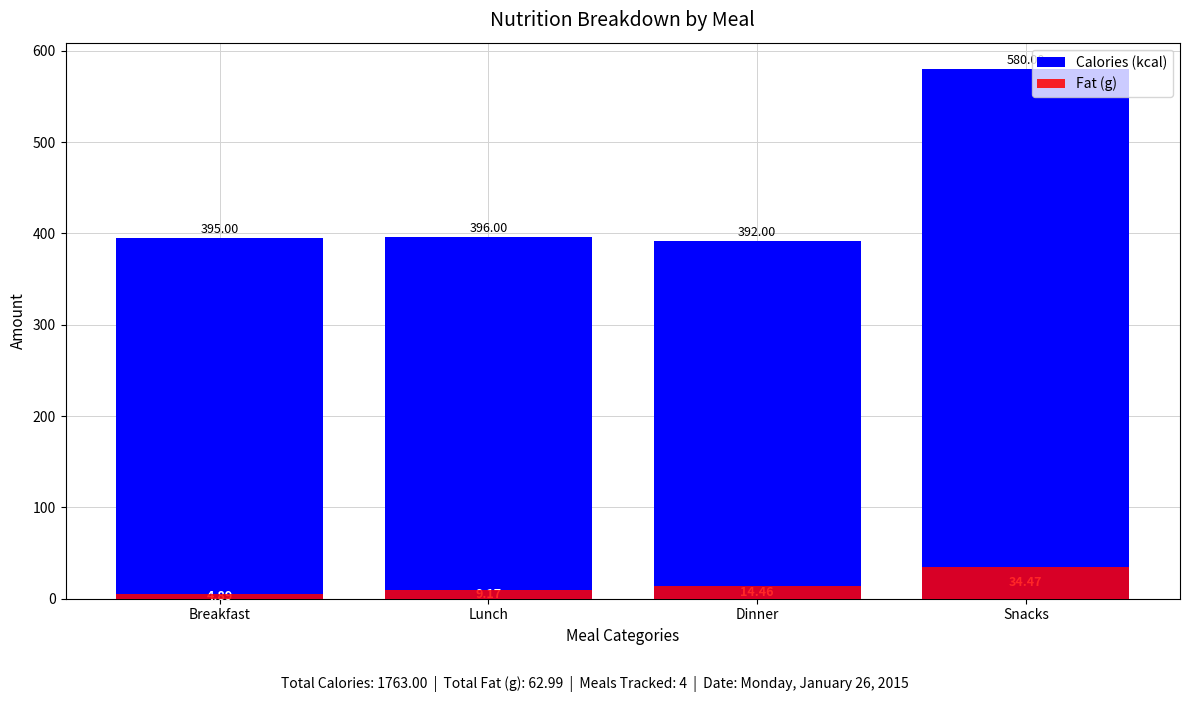

What is the difference between the maximum and second lowest values in the Calories (kcal) series?

185.0